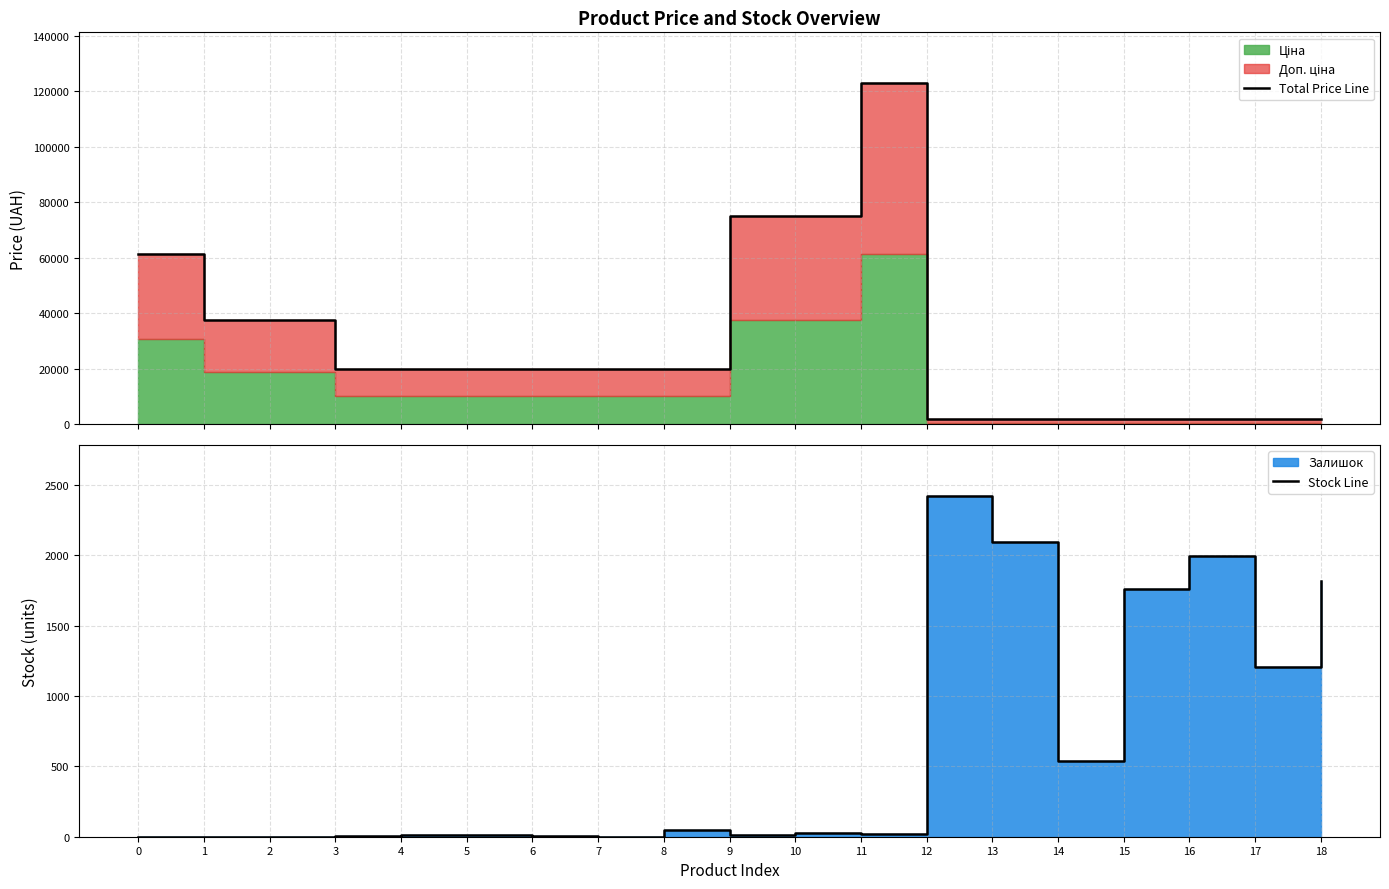

True or false: Total Price Line and Stock Line intersect in this chart.

True